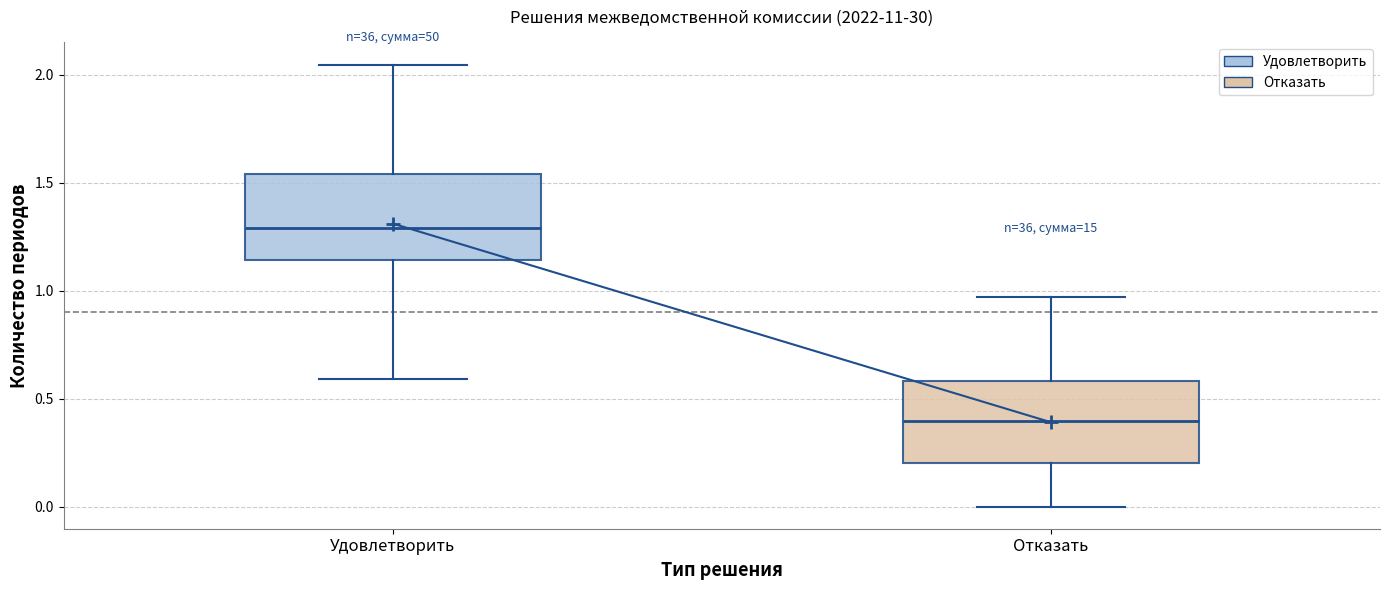

Reading left to right, transcribe this box plot: for each box, give where its median line is, the range the box spans, and where its two whiskers end, as read against the y-axis. The values are not printed on the chart, so give them approximately, as read against the axis.

Удовлетворить: median 1.30, box 1.15 to 1.55, whiskers 0.60 to 2.05
Отказать: median 0.40, box 0.20 to 0.60, whiskers 0.00 to 0.95